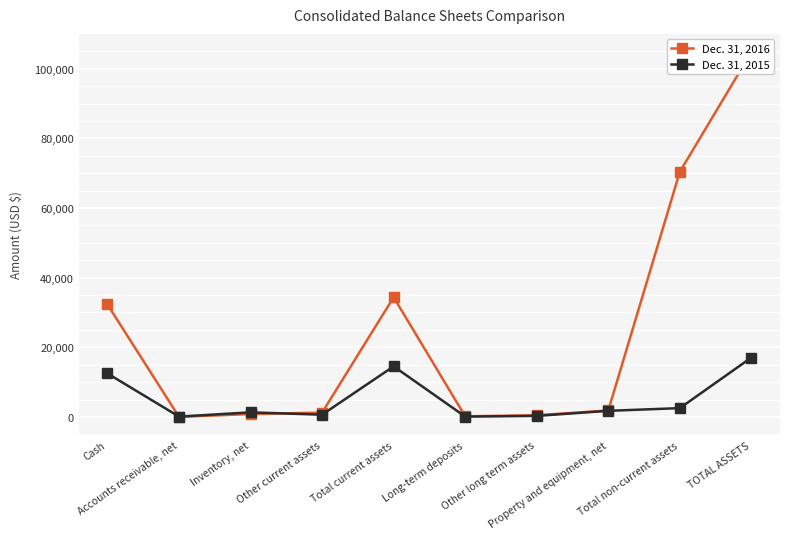

How many distinct data groups are displayed?

2